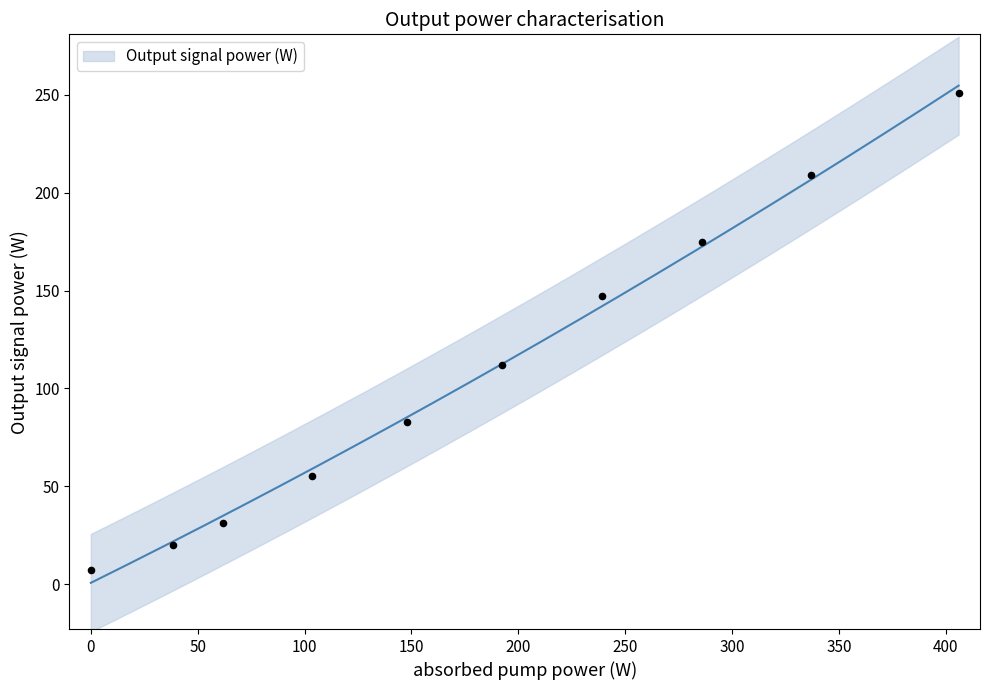

Approximately how many times larger is the value at 350 compared to 250?

1.4